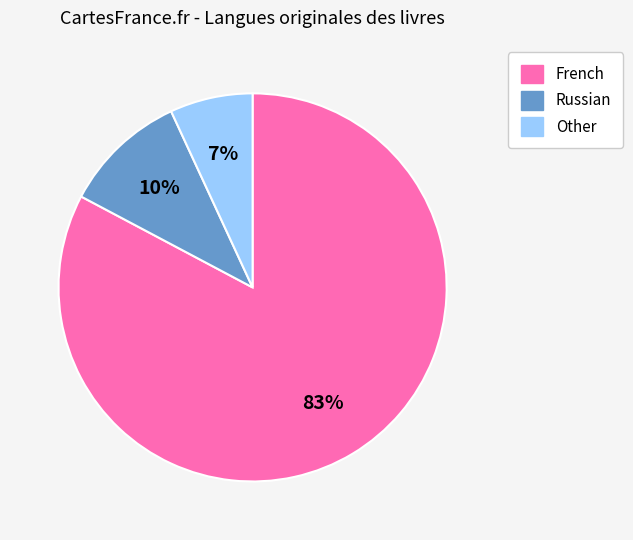

Is the sum of Russian and Other greater than half?

No